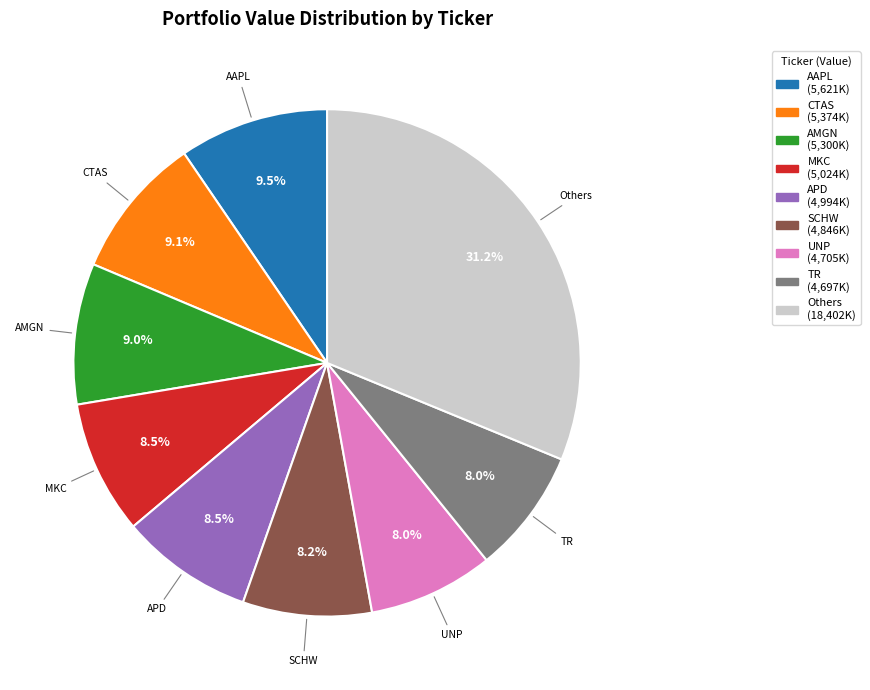

Does any single category account for the majority?

No